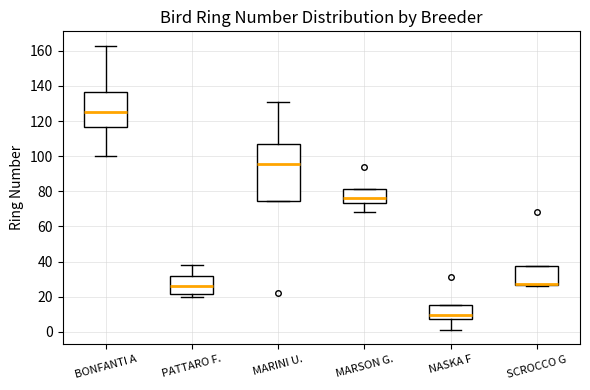

Where is the upper edge of the box for MARSON G. on the y-axis? The values are not printed on the chart, so give them approximately, as read against the axis.

82